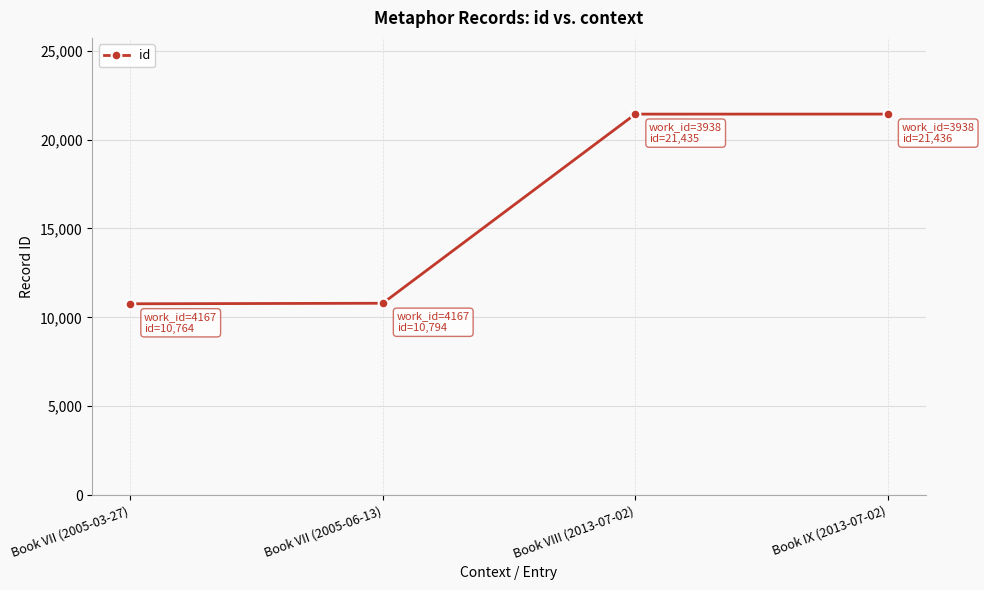

Is it true that the value at Book VII (2005-03-27) is 16549?

False